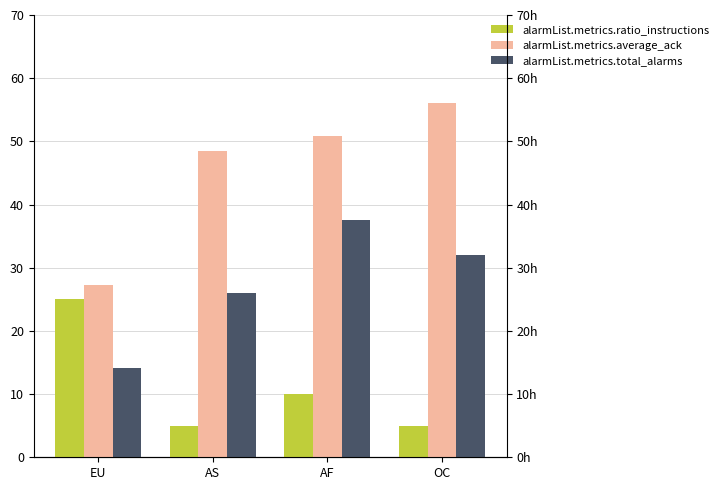

The value of alarmList.metrics.total_alarms at EU is 14.1. True or false?

True